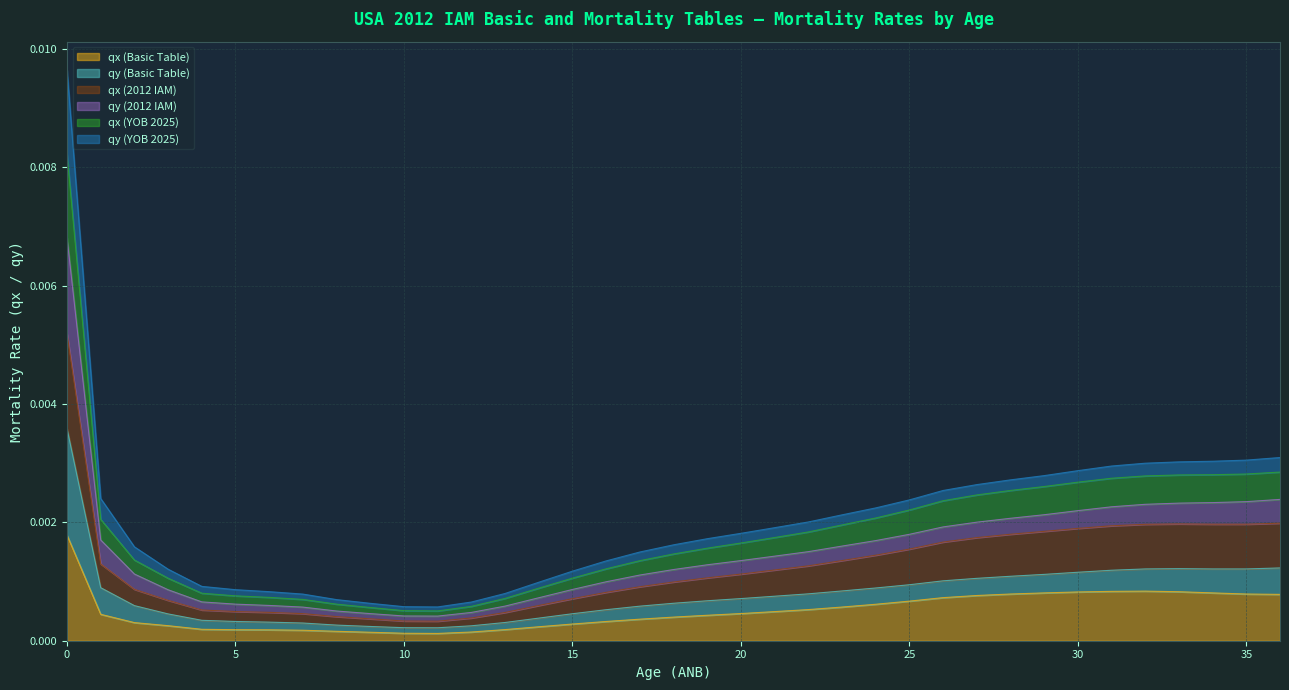

What are all the series names shown in the legend?

qx (Basic Table), qy (Basic Table), qx (2012 IAM), qy (2012 IAM), qx (YOB 2025), qy (YOB 2025)